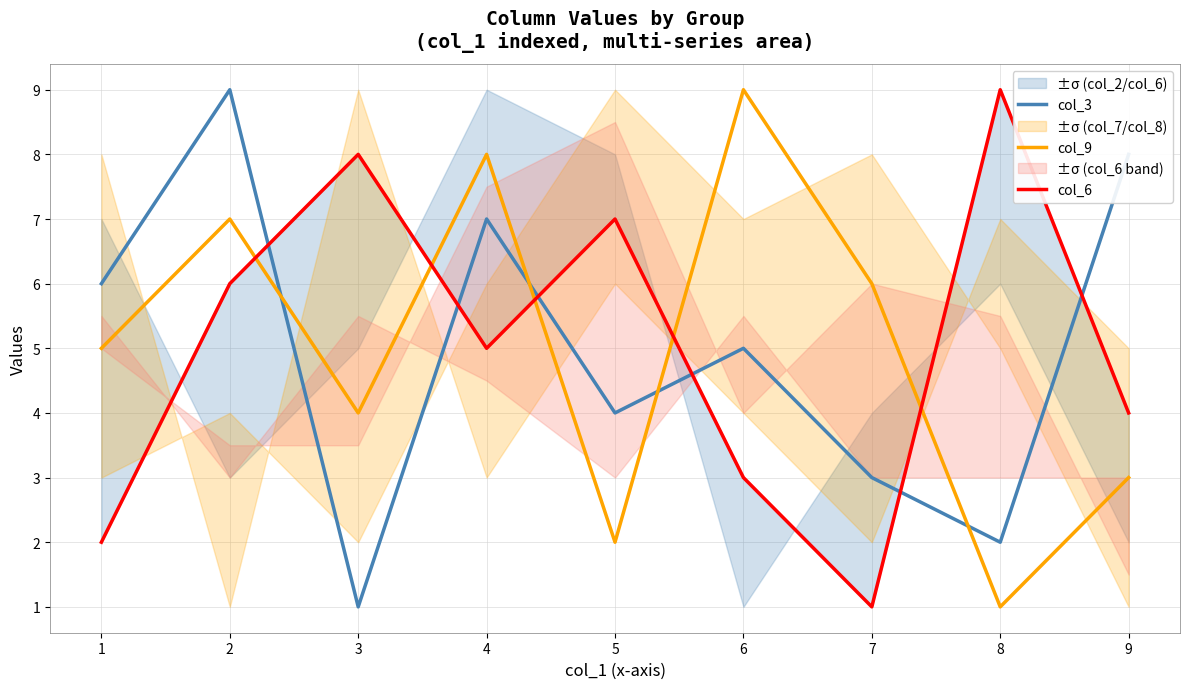

How many interior local valleys does the col_9 series have?

3